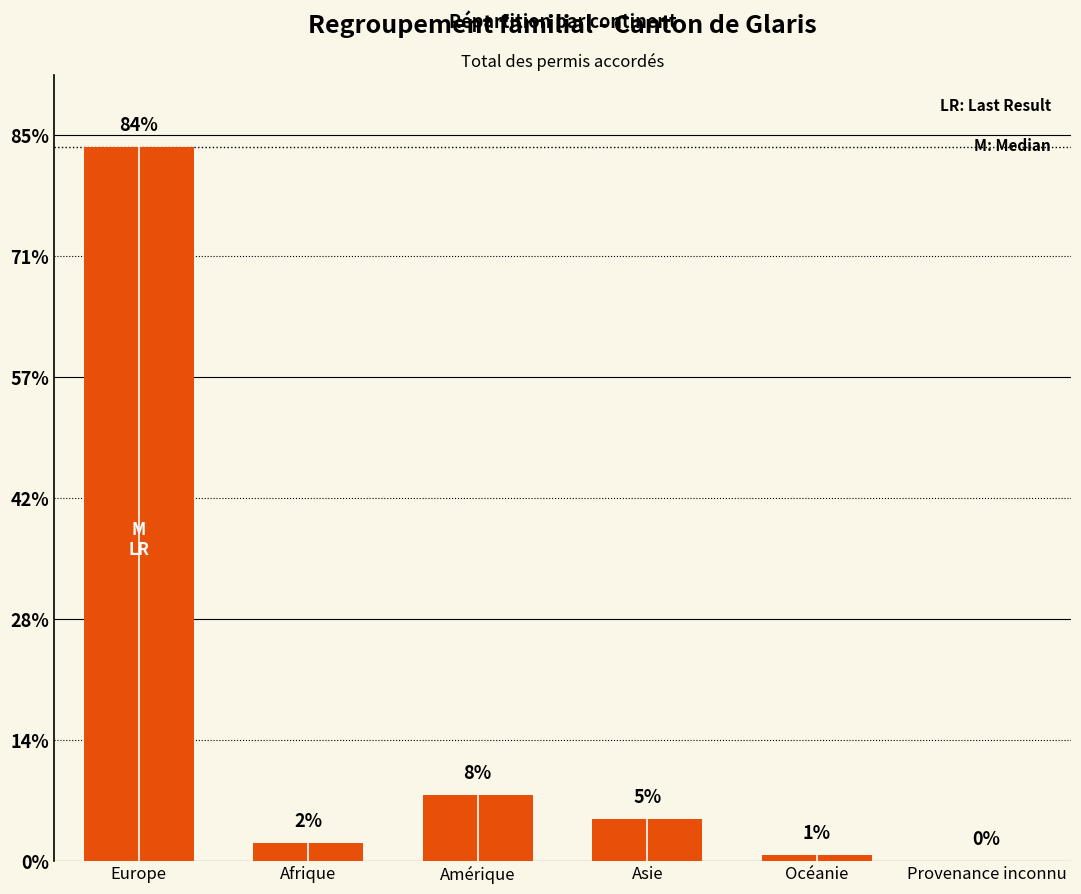

What is the label of the 3rd bar from the left?

Amérique